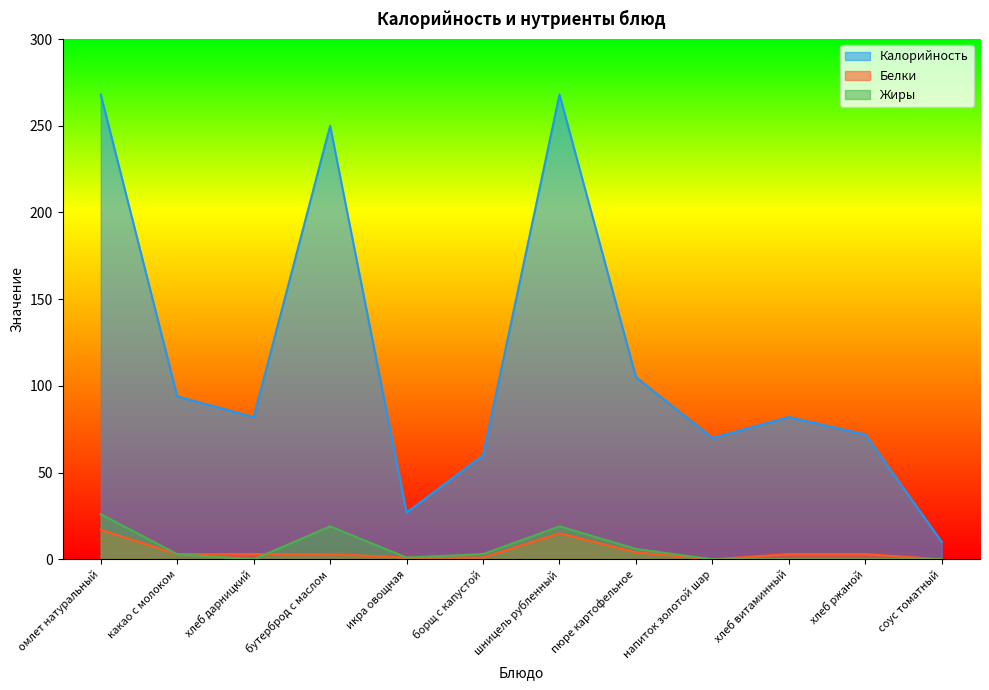

What are all the series names shown in the legend?

Калорийность, Белки, Жиры